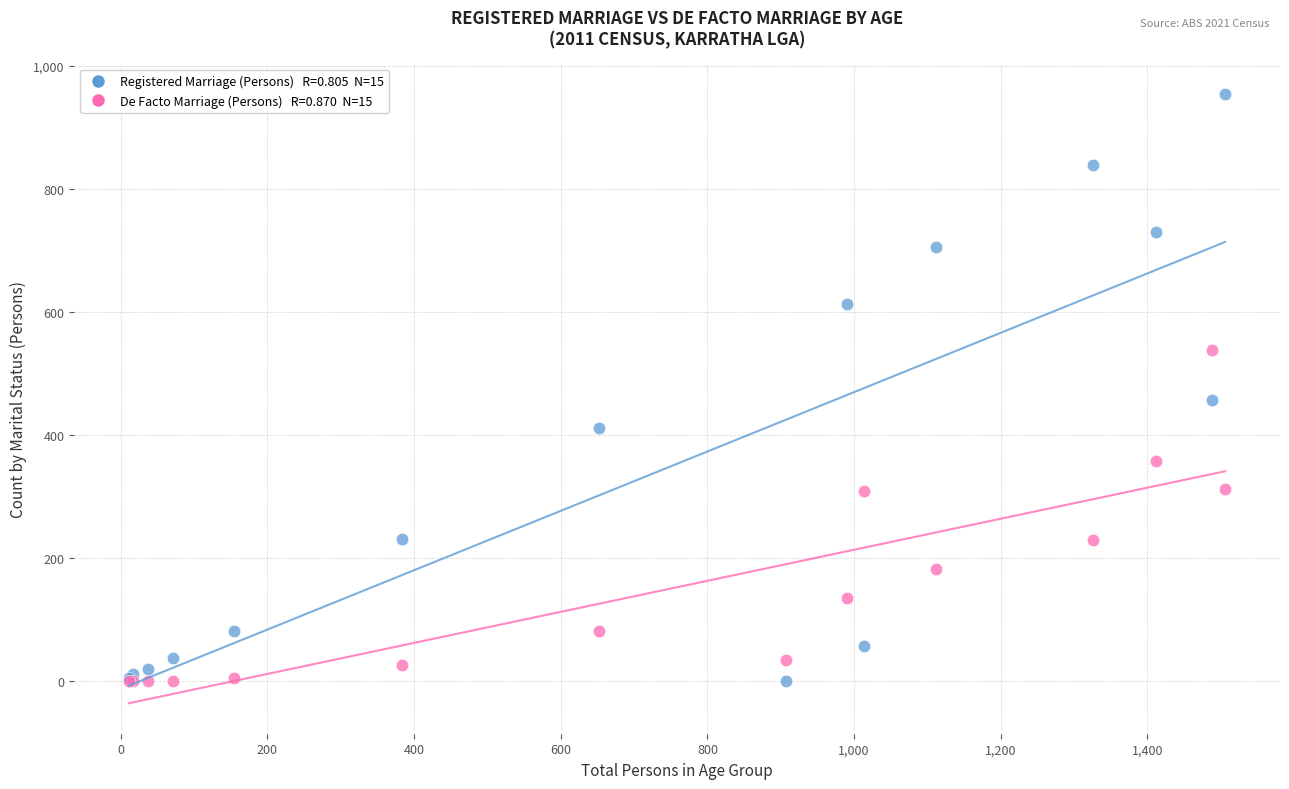

Across all series, what Y value is closest to 477?

456